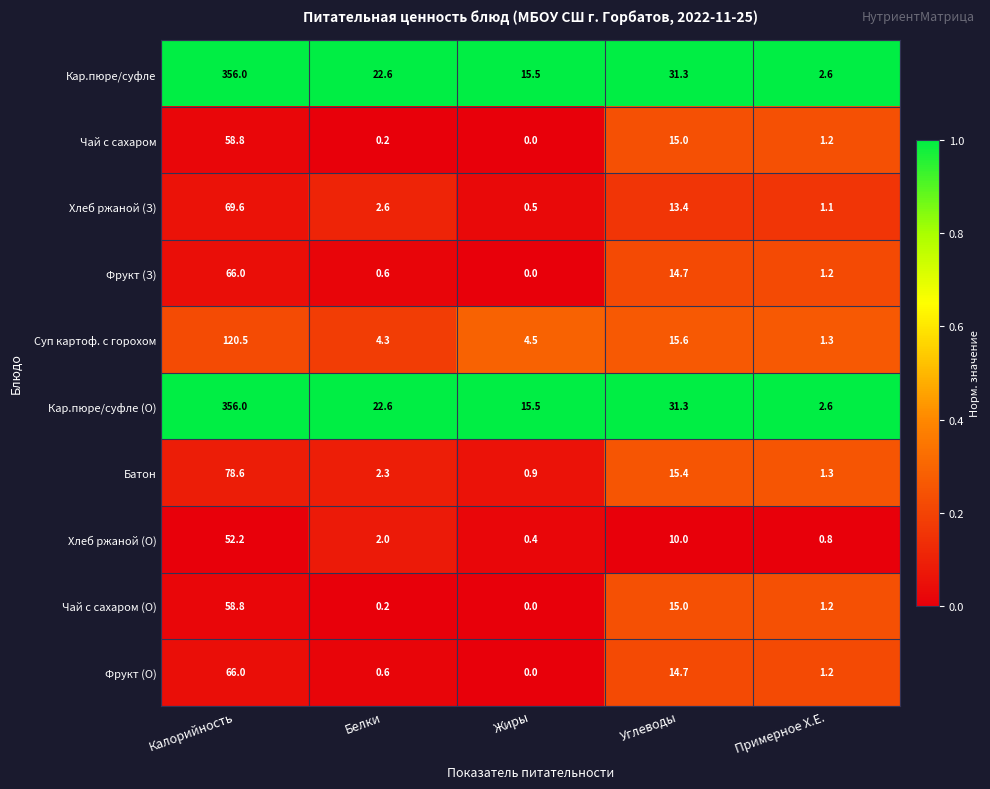

What is the maximum value shown in the chart?

356.0